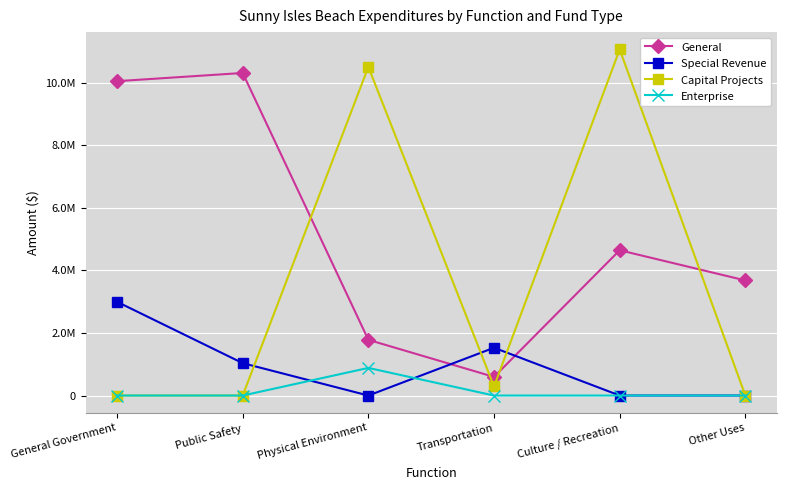

True or false: Capital Projects and Enterprise intersect in this chart.

False